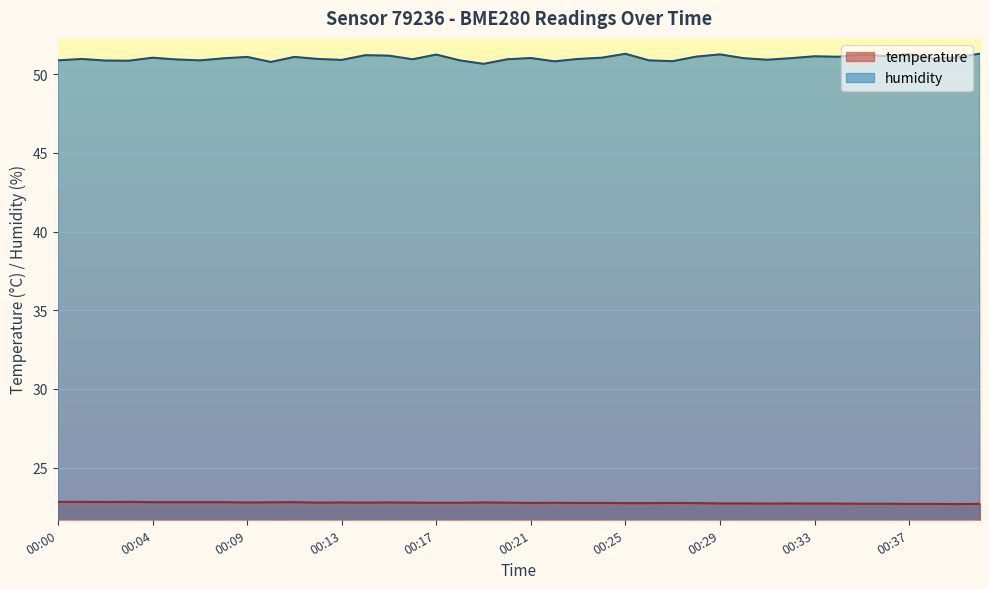

What is the difference between the humidity values at 00:22 and 00:30?

0.2